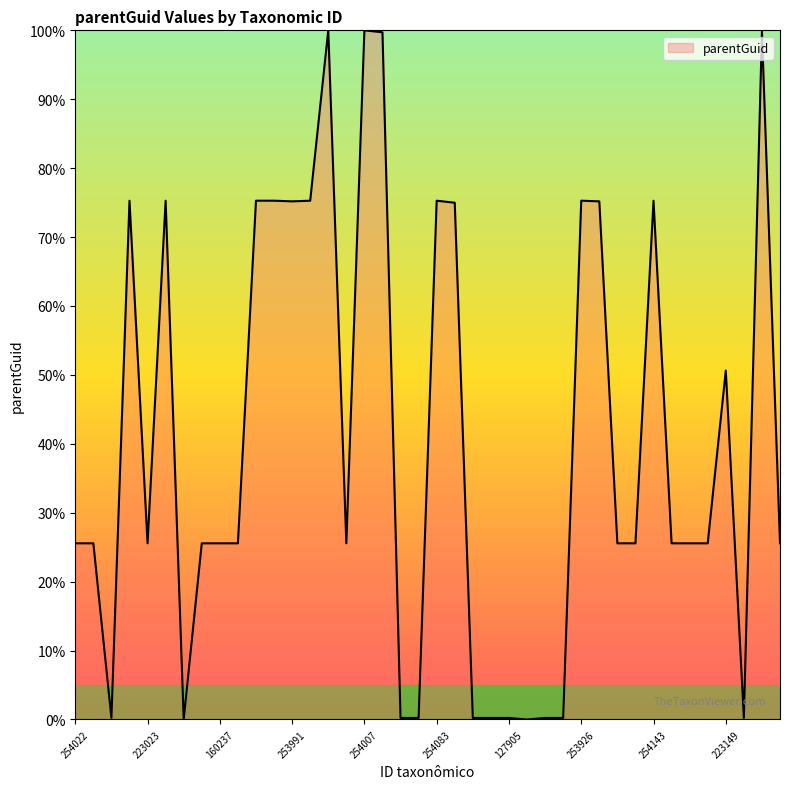

What is the difference between the maximum and minimum values?

100.0